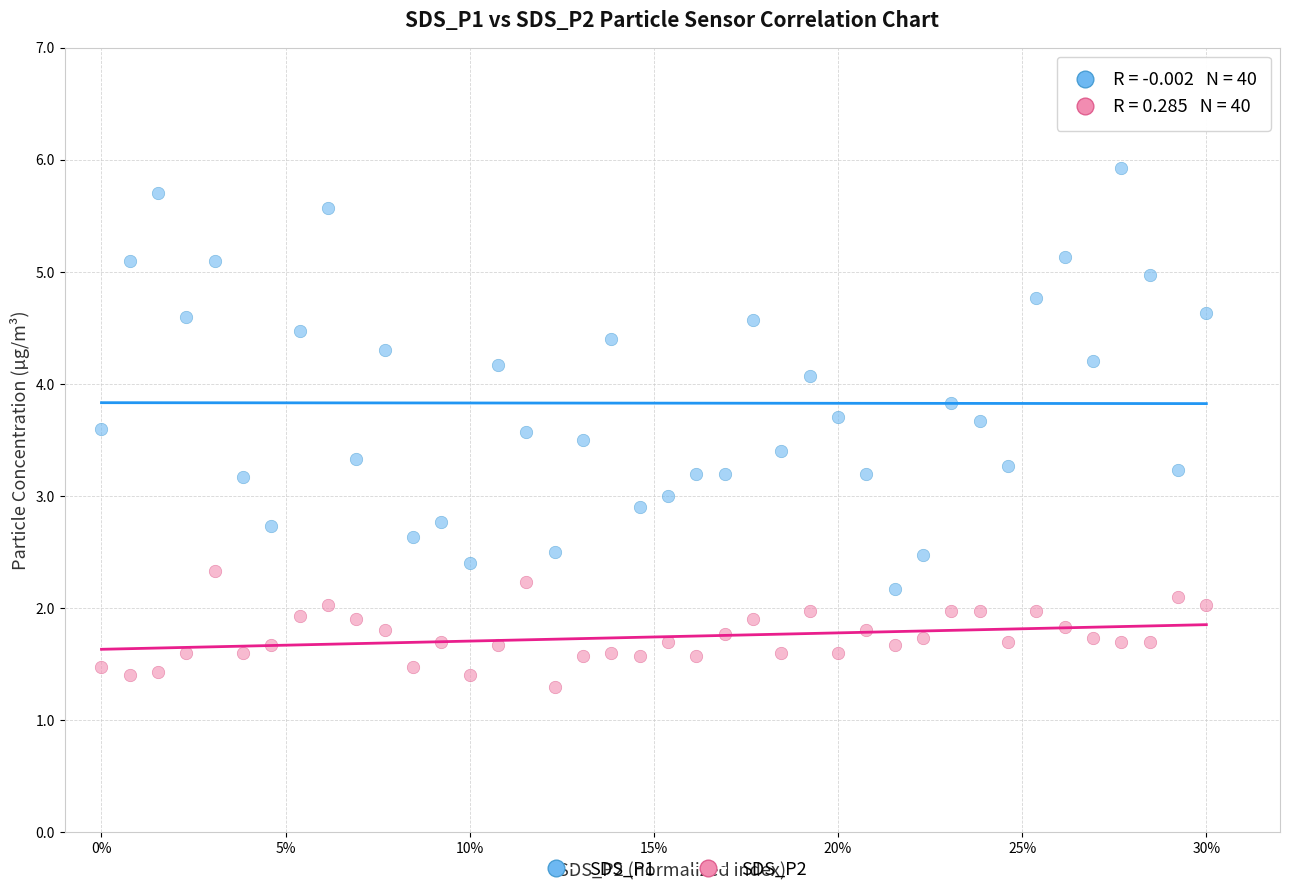

In the SDS_P1 series, what Y value is closest to 4?

4.1